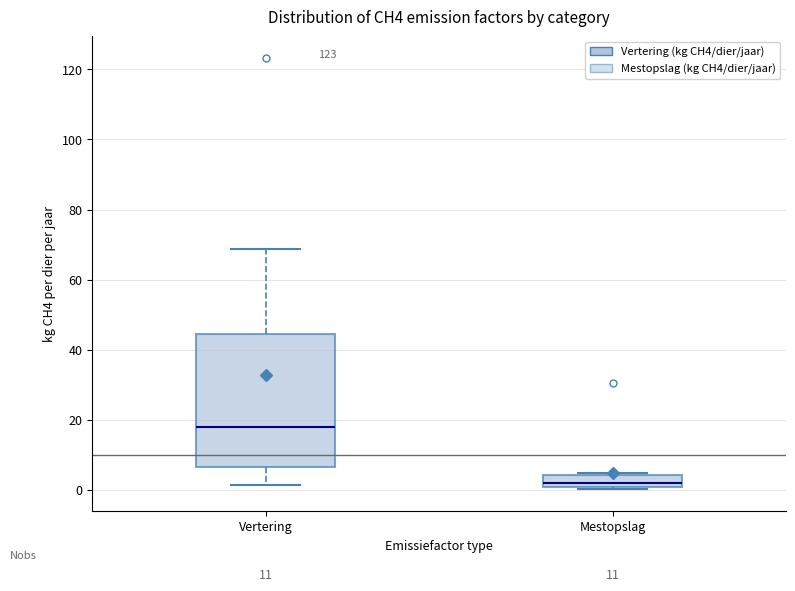

Reading left to right, read every box against the y-axis: the position of its median line, the range the box covers, and the ends of its whiskers. The values are not printed on the chart, so give them approximately, as read against the axis.

Vertering: median 18, box 6 to 44, whiskers 2 to 68
Mestopslag: median 2, box 0 to 4, whiskers 0 (just below the box's lower edge) to 4